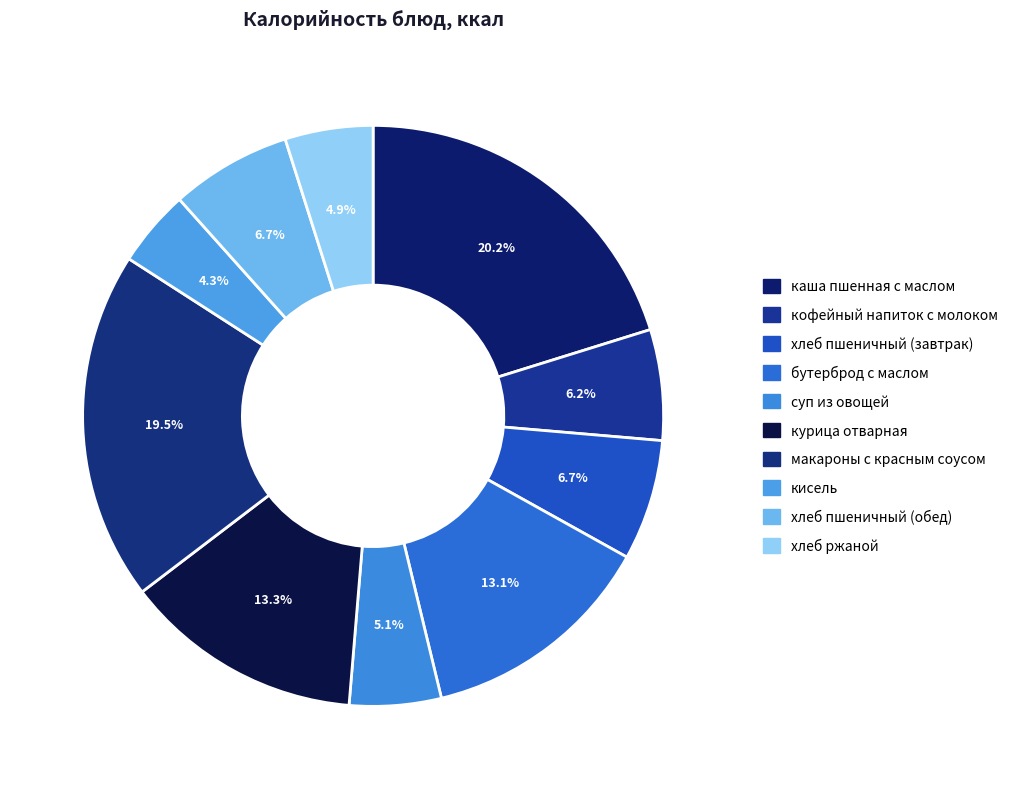

Count the number of slices in the pie.

10